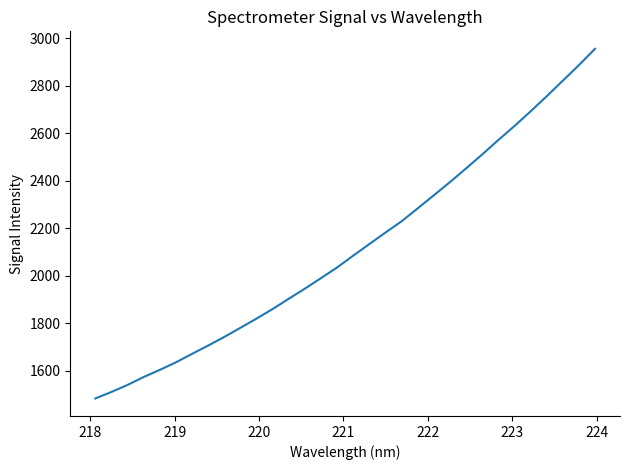

Count the number of categories in the chart.

32